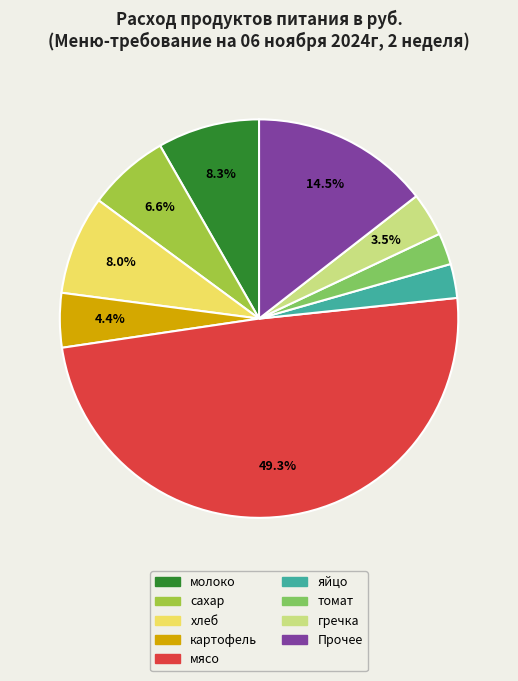

How many segments does this pie chart have?

9